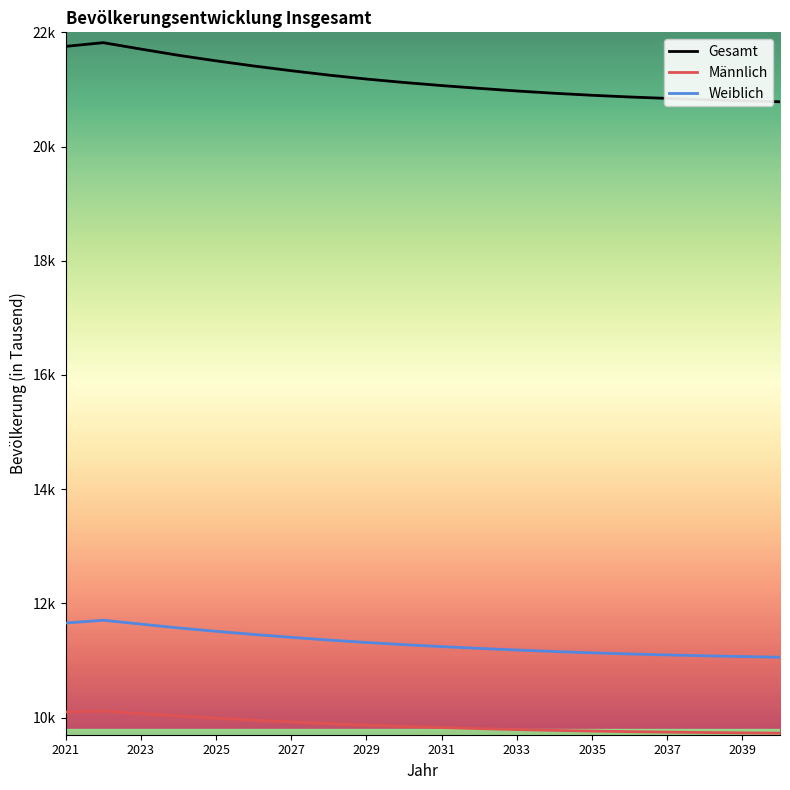

Is this an area chart (filled region under the line)?

No